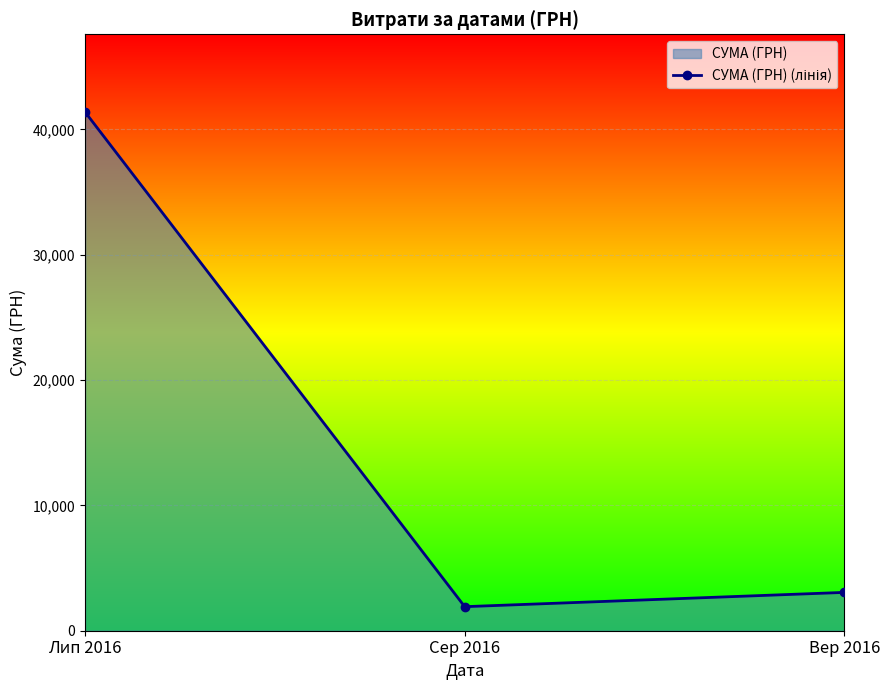

List the labels in order of value, smallest first.

Сер 2016, Вер 2016, Лип 2016